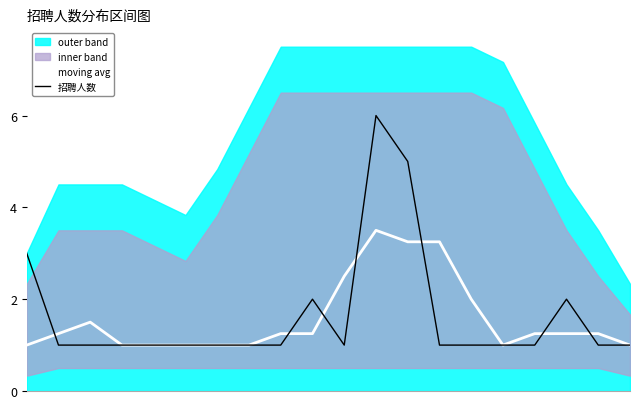

What is the value of the moving avg point at the 5th from the left?

1.0